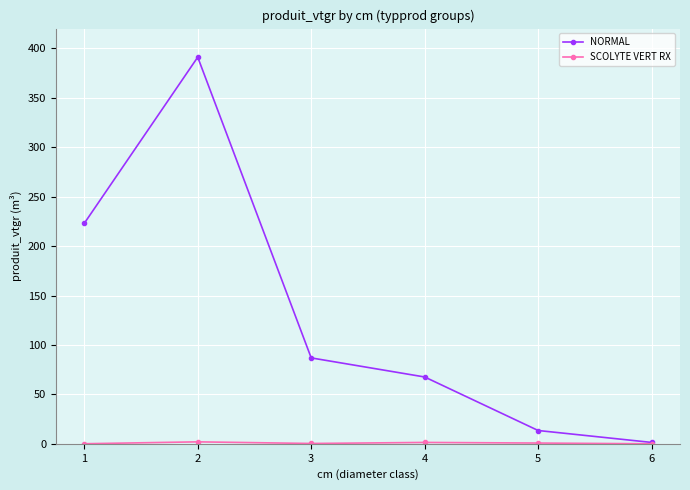

Which series has the largest range (max minus min)?

NORMAL